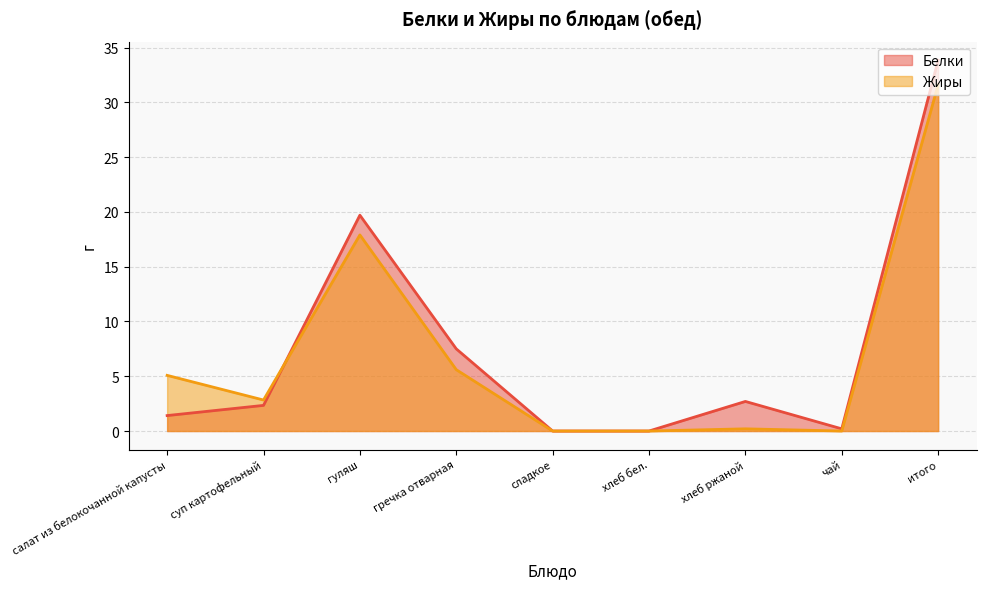

What is the greatest value displayed?

33.9